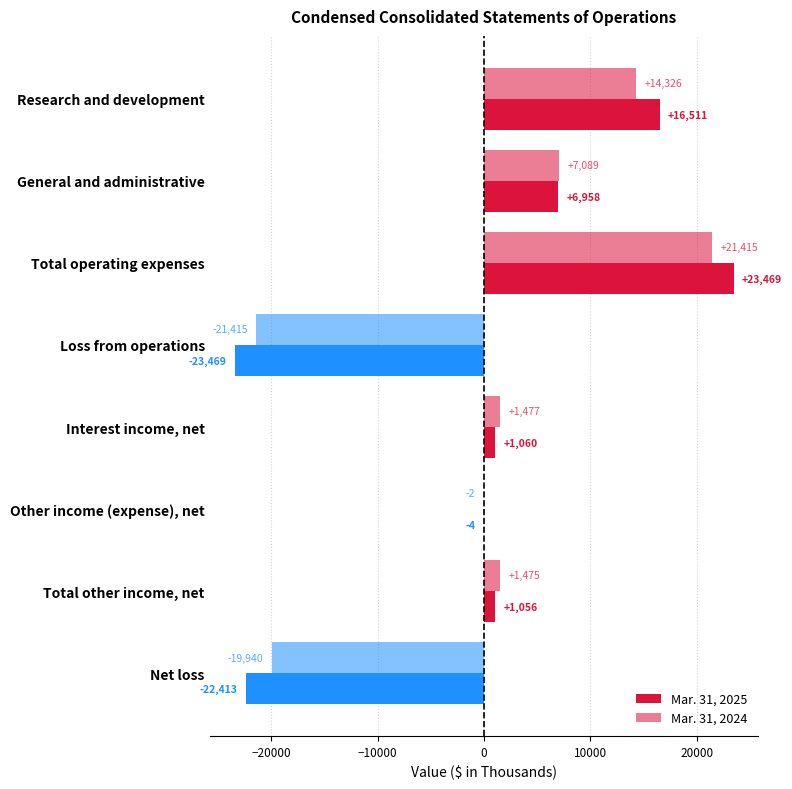

What is the value of the Mar. 31, 2025 bar at the 5th from the left?

1060